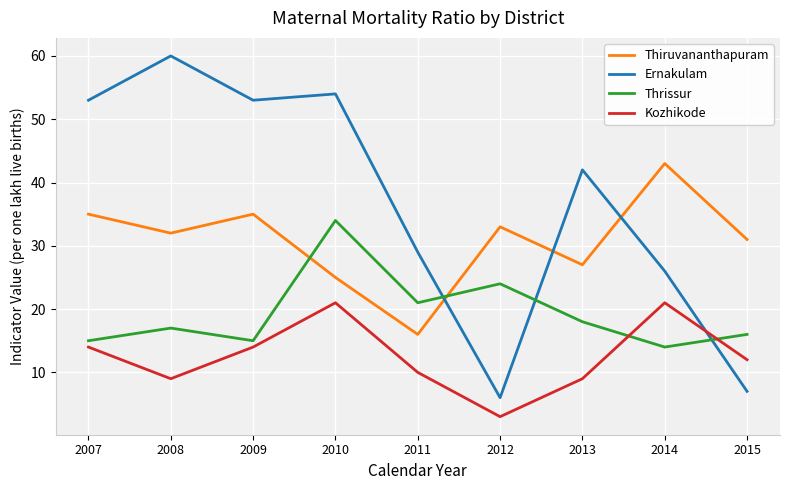

Which series has the largest range (max minus min)?

Ernakulam